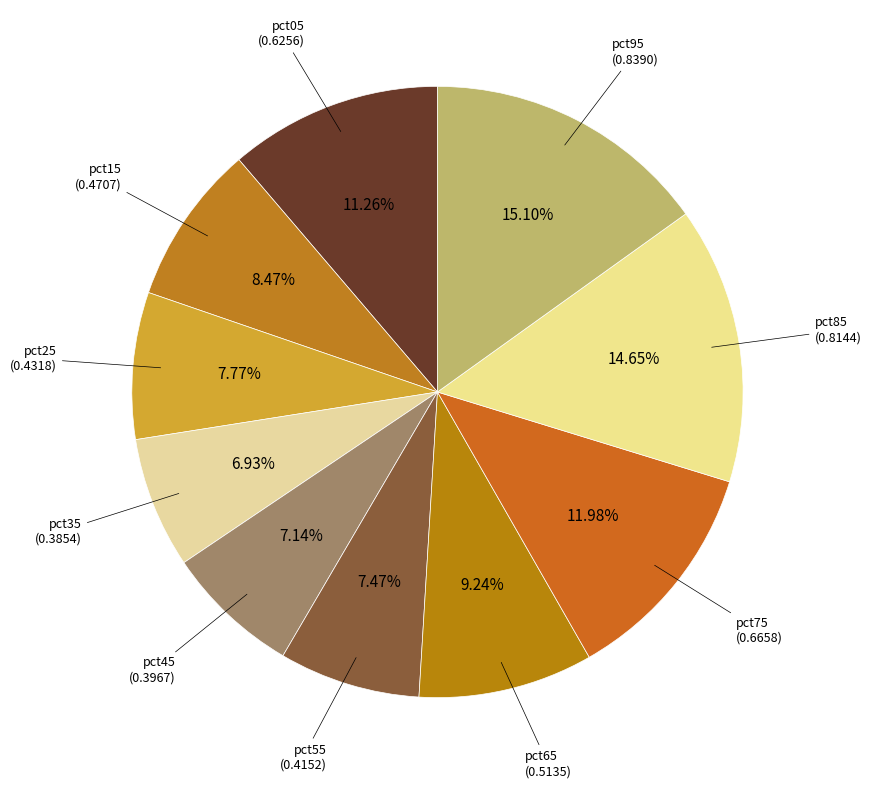

Count the number of slices in the pie.

10